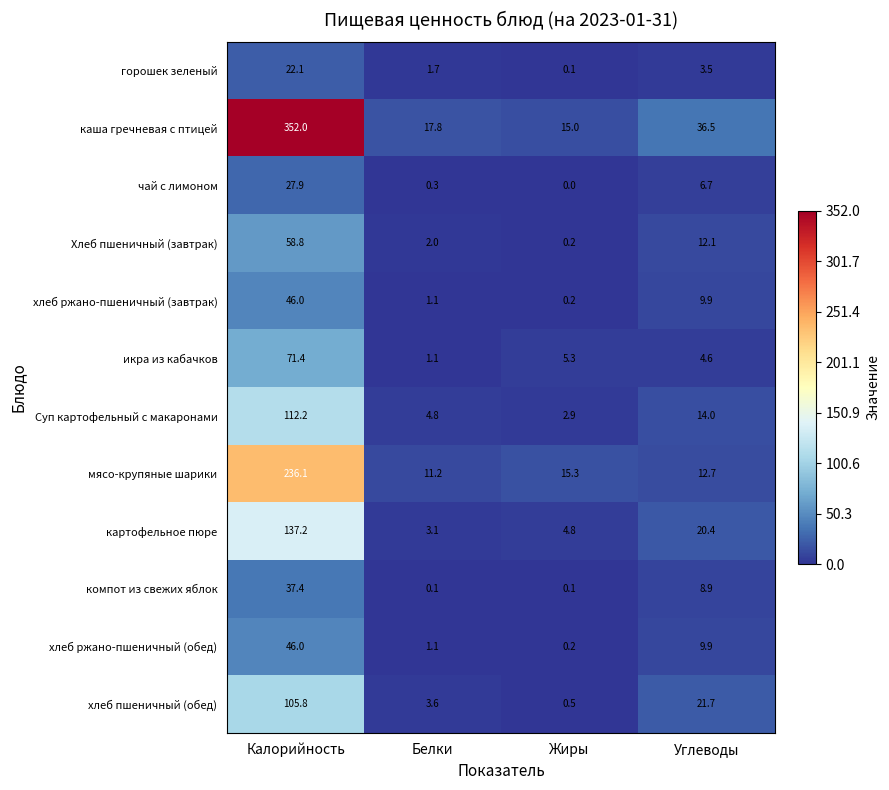

What is the difference between the Суп картофельный с макаронами values at Углеводы and Калорийность?

98.2